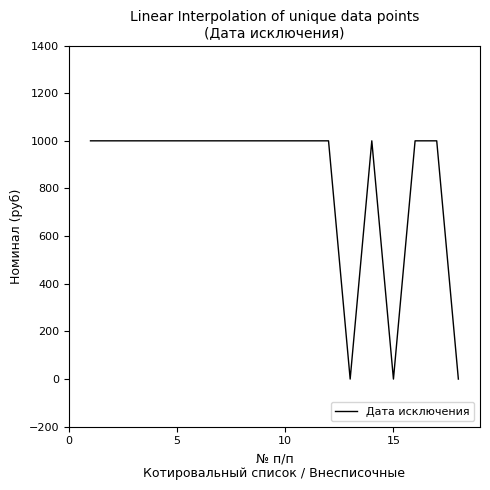

What is the maximum value shown in the chart?

1000